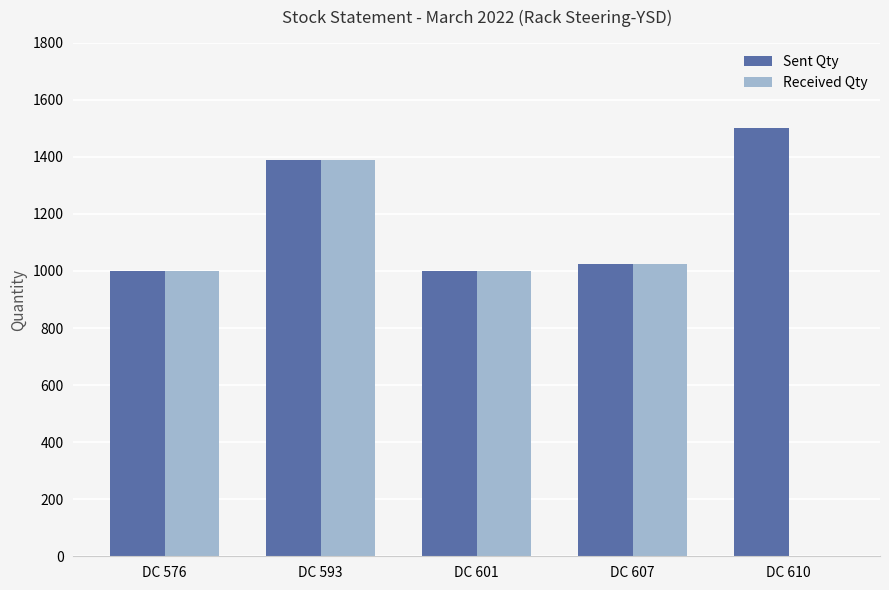

How many groups of bars are there?

5